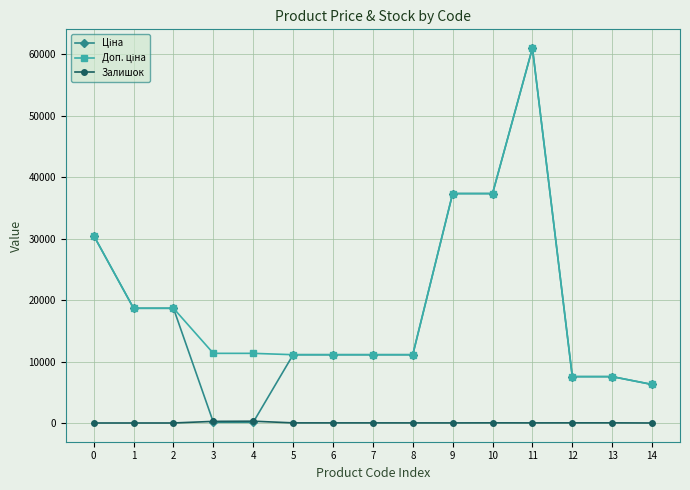

True or false: Залишок has more than 1 interior local peaks.

True